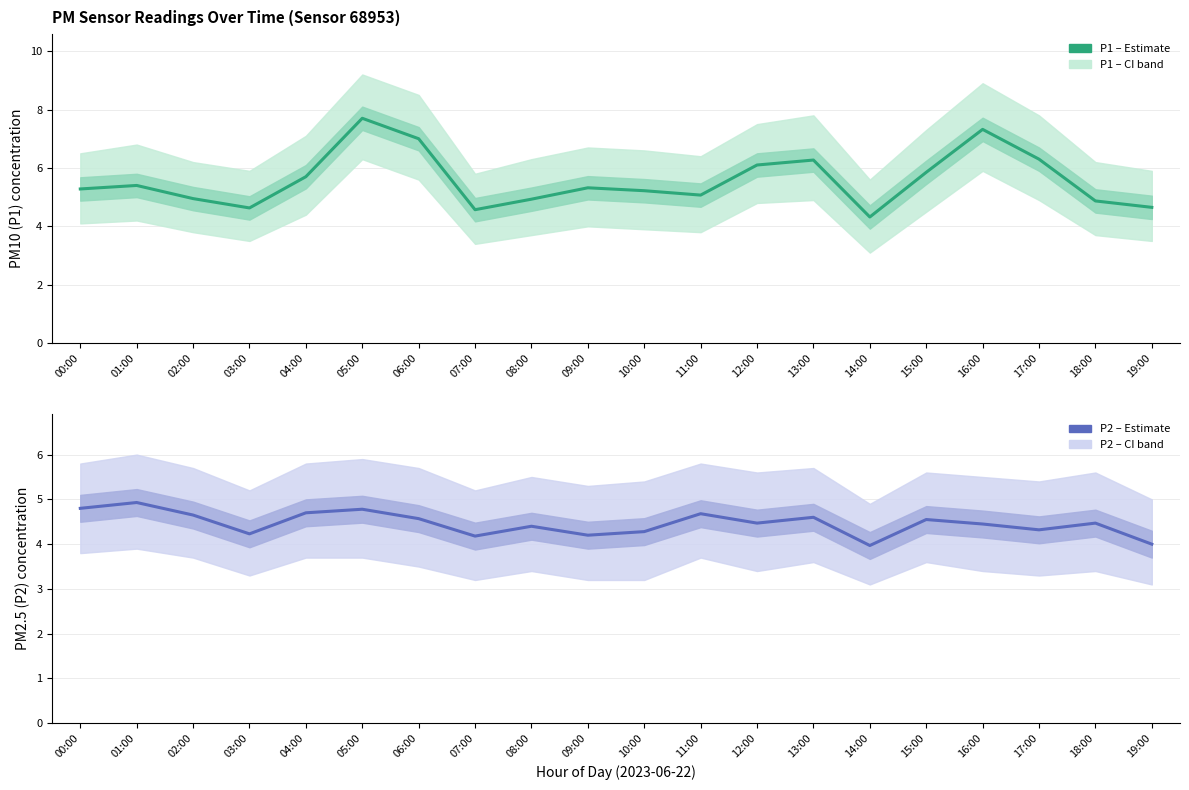

What is the difference between the P2 (PM2.5) values at 02:00 and 00:00?

0.1